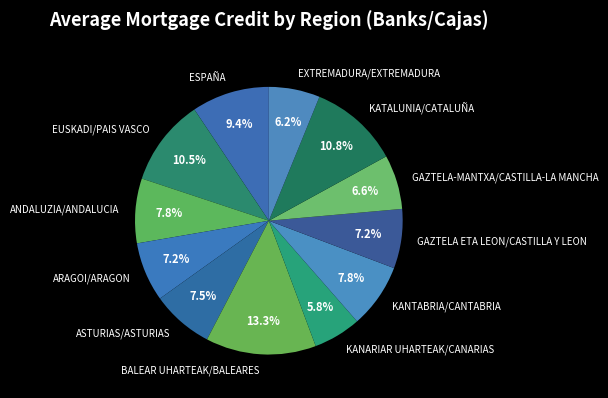

Which category has the biggest portion of the pie?

BALEAR UHARTEAK/BALEARES